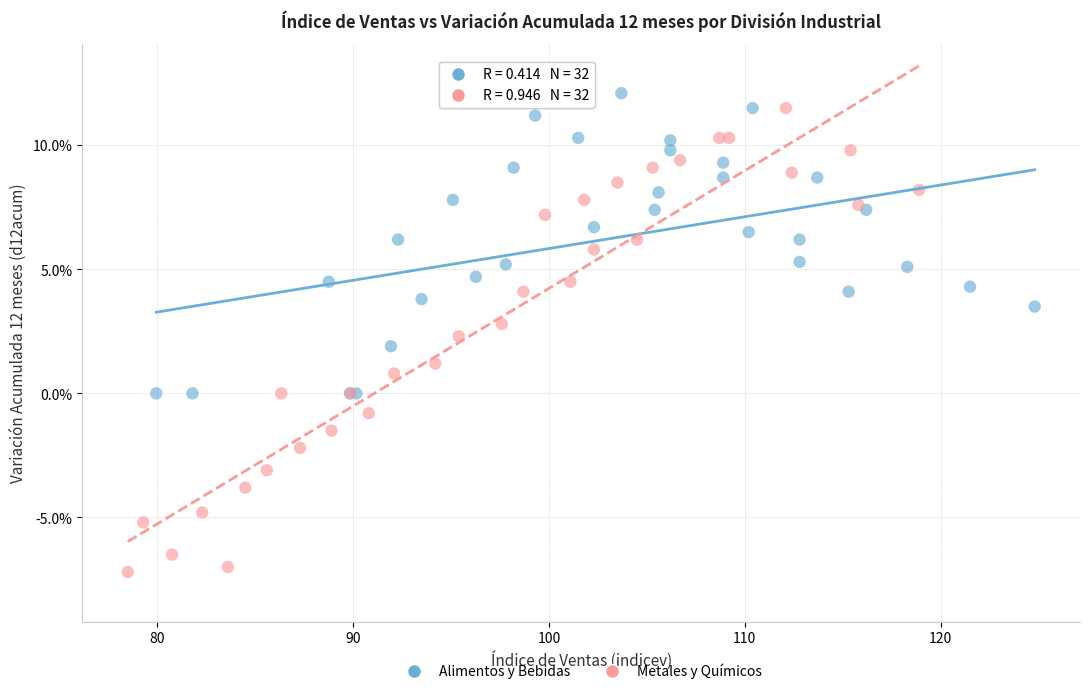

Which series reaches the minimum Y coordinate?

Metales y Químicos